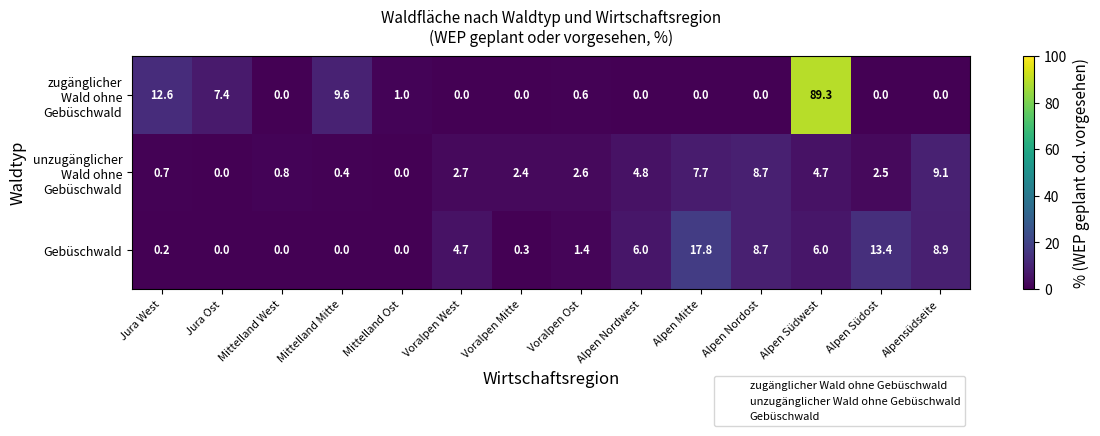

At how many categories does at least one series exceed 67?

1